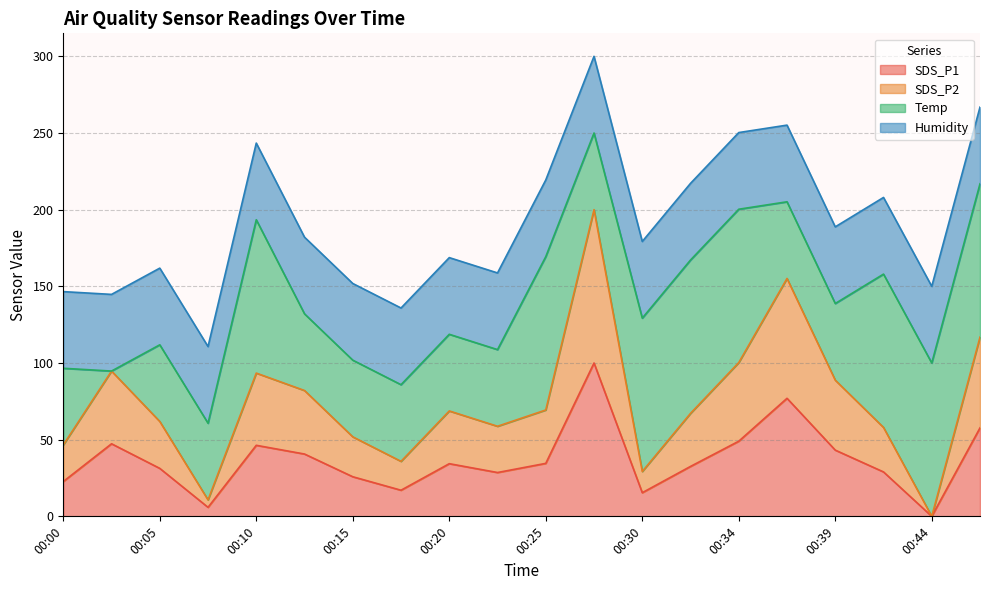

How many data points in SDS_P1 are less than 34?

10